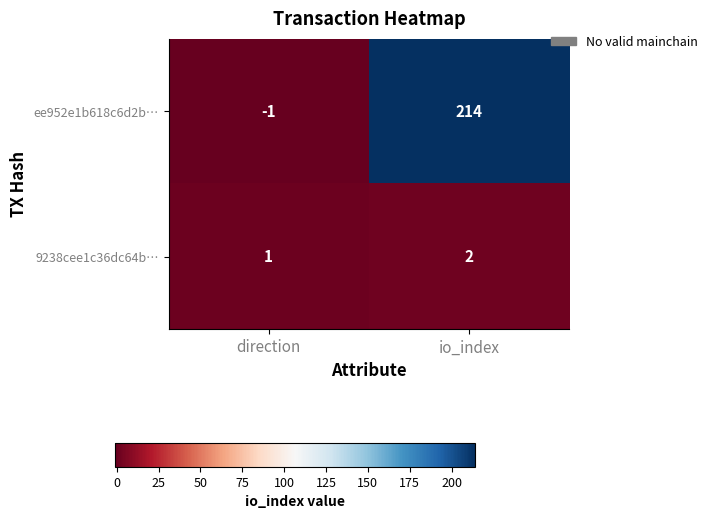

At which category is the sum across all series the highest?

io_index